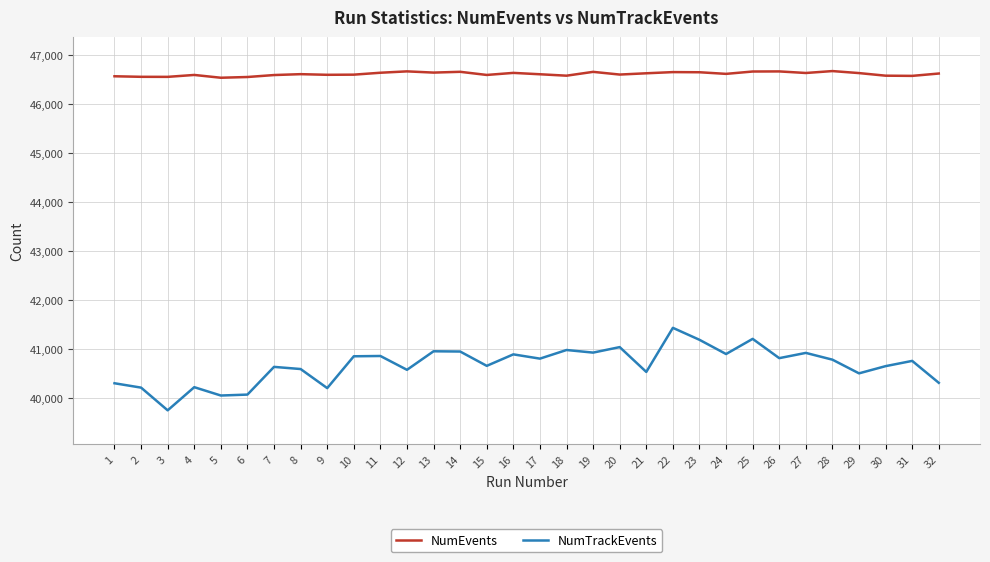

Rank the series by their average value, from lowest to highest.

NumTrackEvents, NumEvents